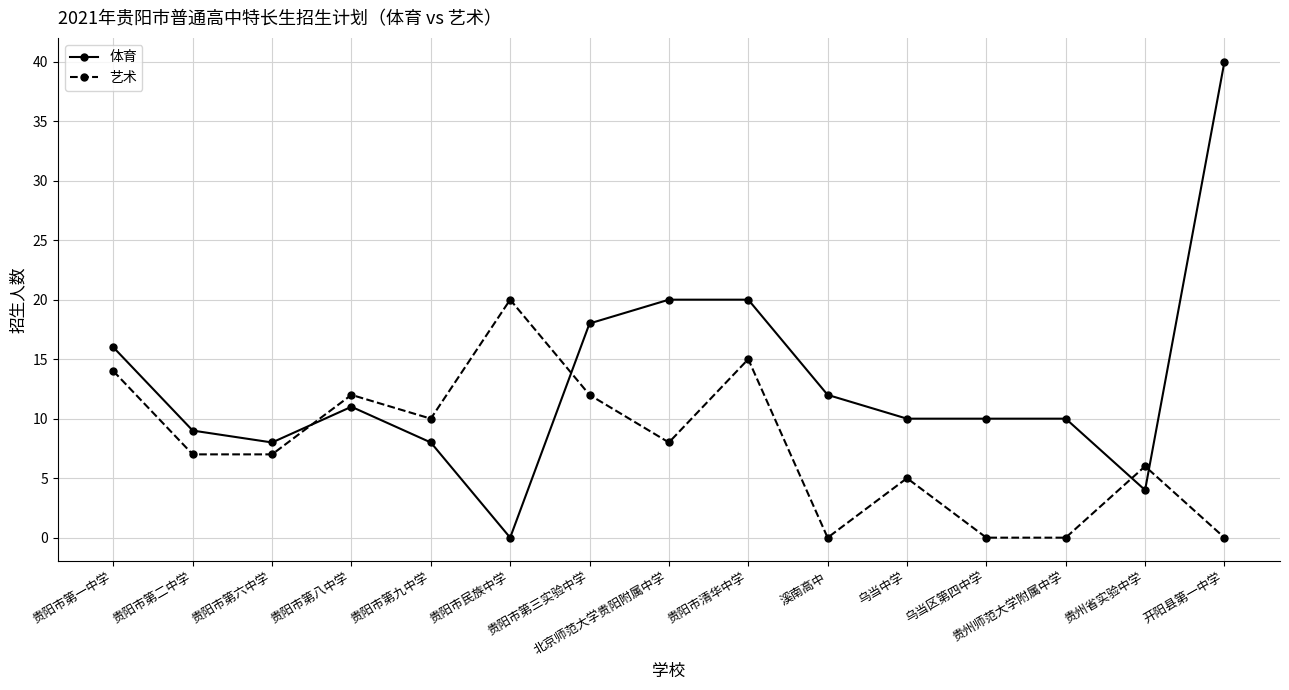

Reading right to left, list all the values displayed in this chart.

体育: 40	4	10	10	10	12	20	20	18	0	8	11	8	9	16
艺术: 0	6	0	0	5	0	15	8	12	20	10	12	7	7	14